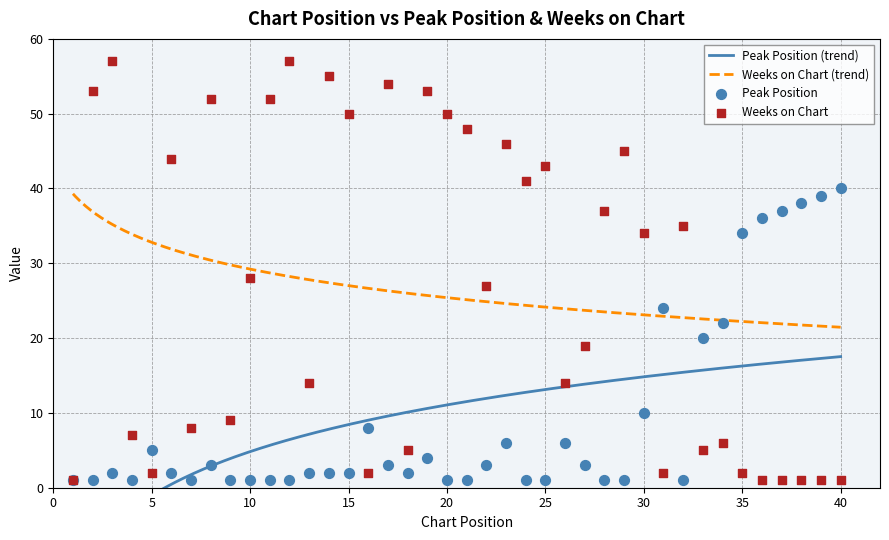

What is the total value across all series at 9?

10